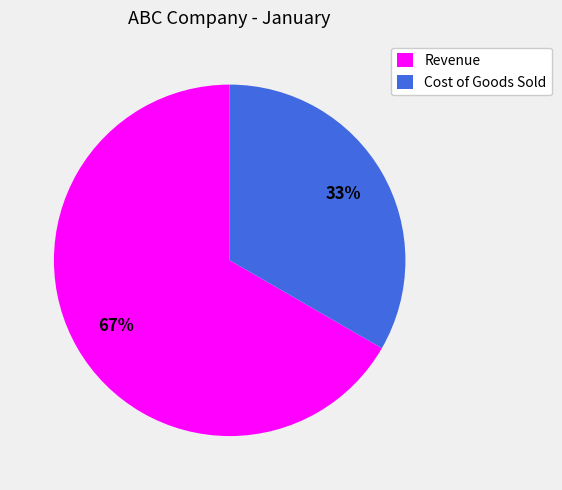

To the nearest percent, what is the average slice percentage?

50%